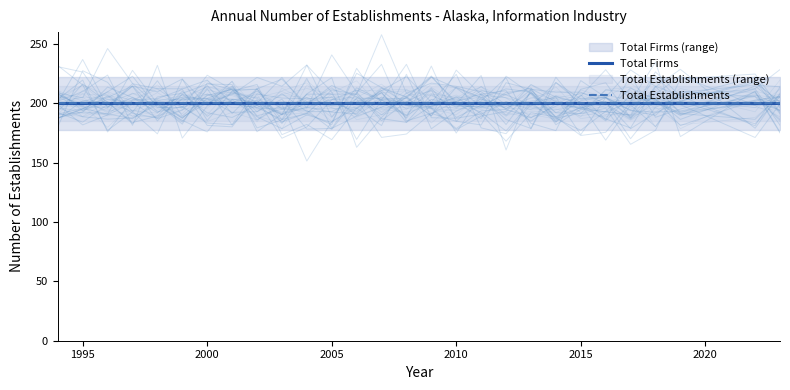

Is the value of Total Firms at 2011 greater than the value of Total Establishments at 2004?

No